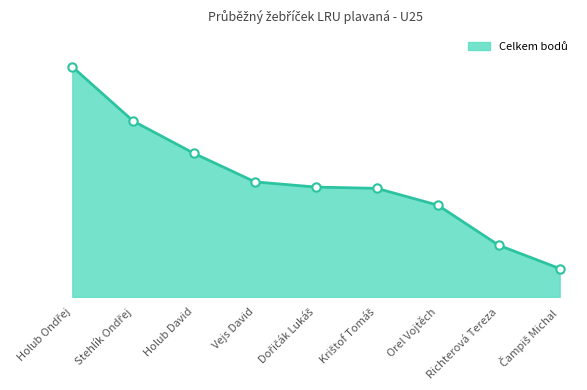

Between Krištof Tomáš and Dořičák Lukáš, which is larger?

Dořičák Lukáš